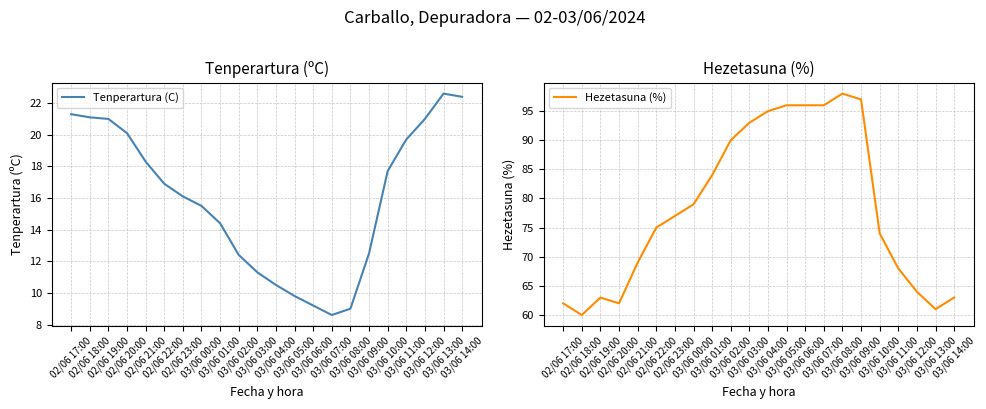

What is the sum of the Tenperartura (C) values at 03/06 07:00 and 02/06 19:00?

29.6